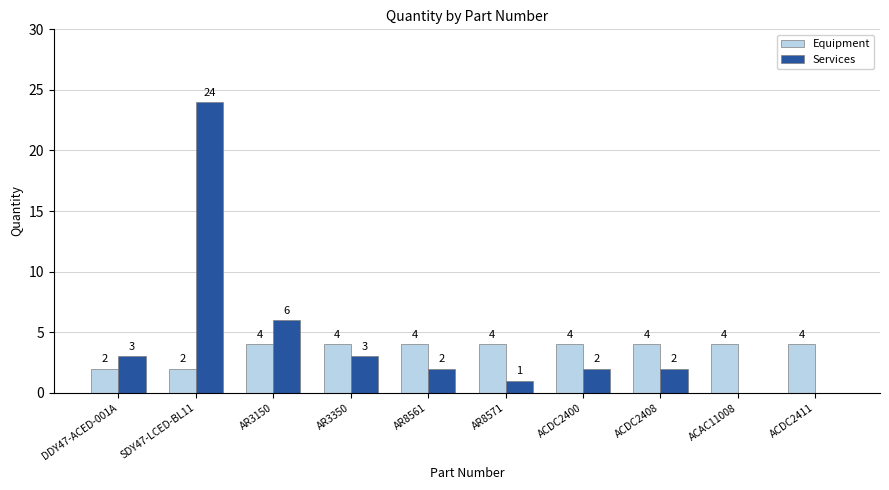

What is the highest value of the Services series?

24